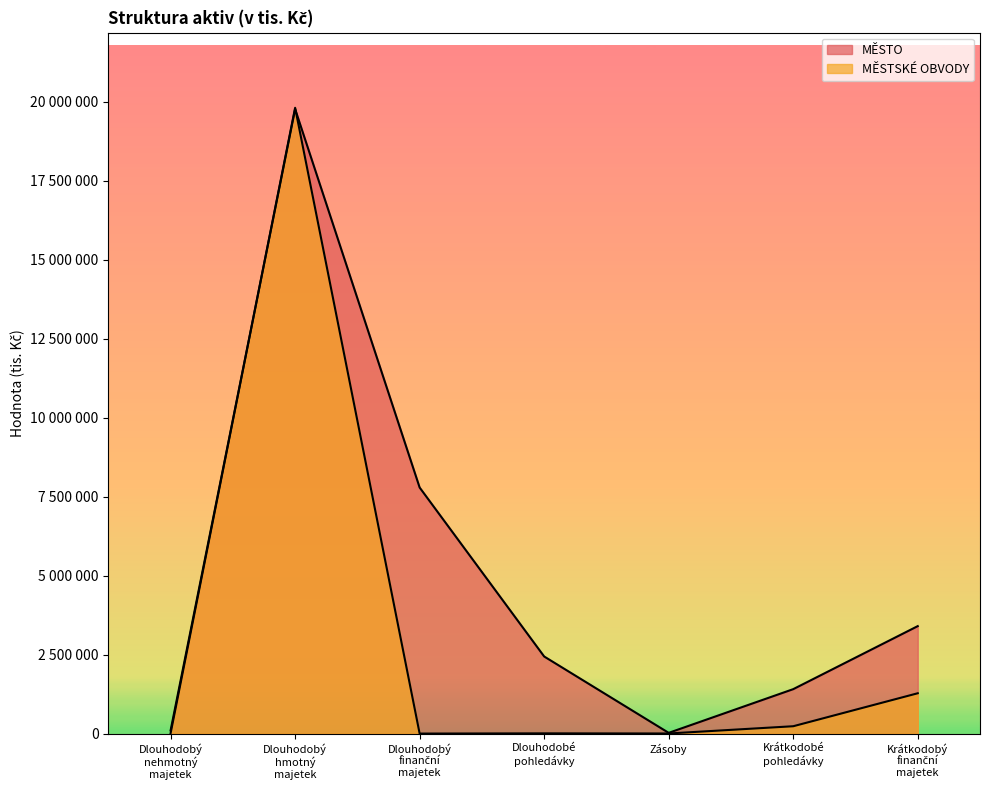

List the series in order of their overall mean, highest first.

MĚSTO, MĚSTSKÉ OBVODY